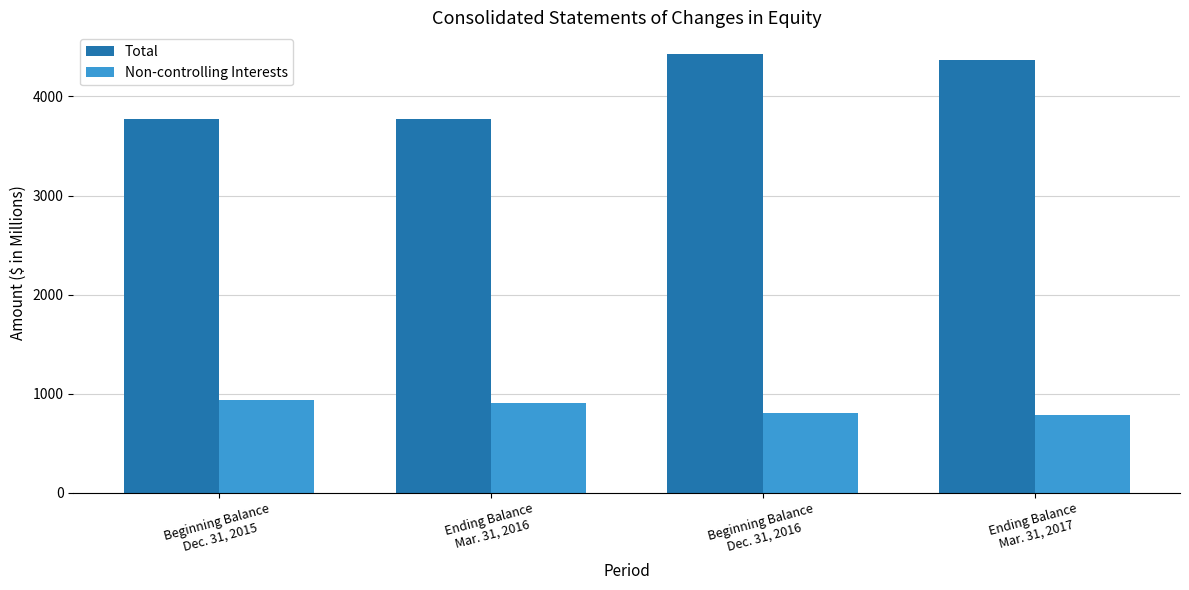

How many data points in Total are less than 4369?

2